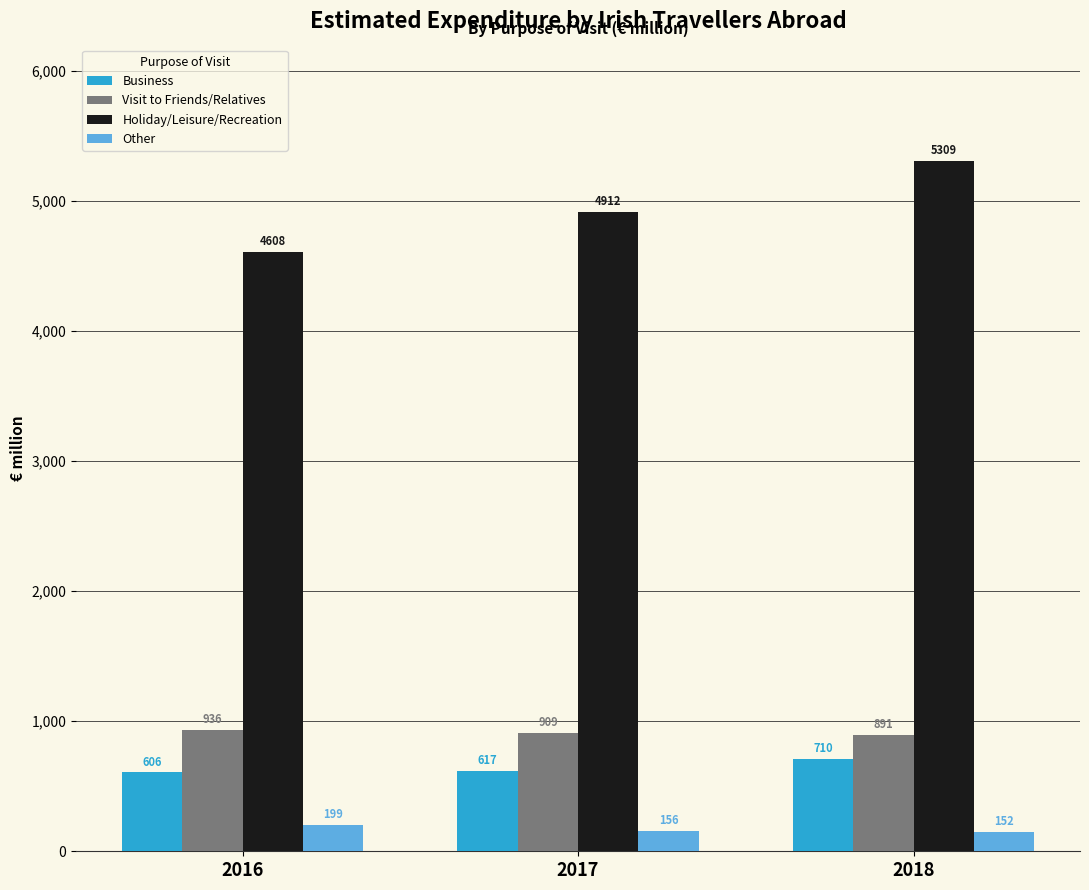

At which label is Business closest to 658?

2017